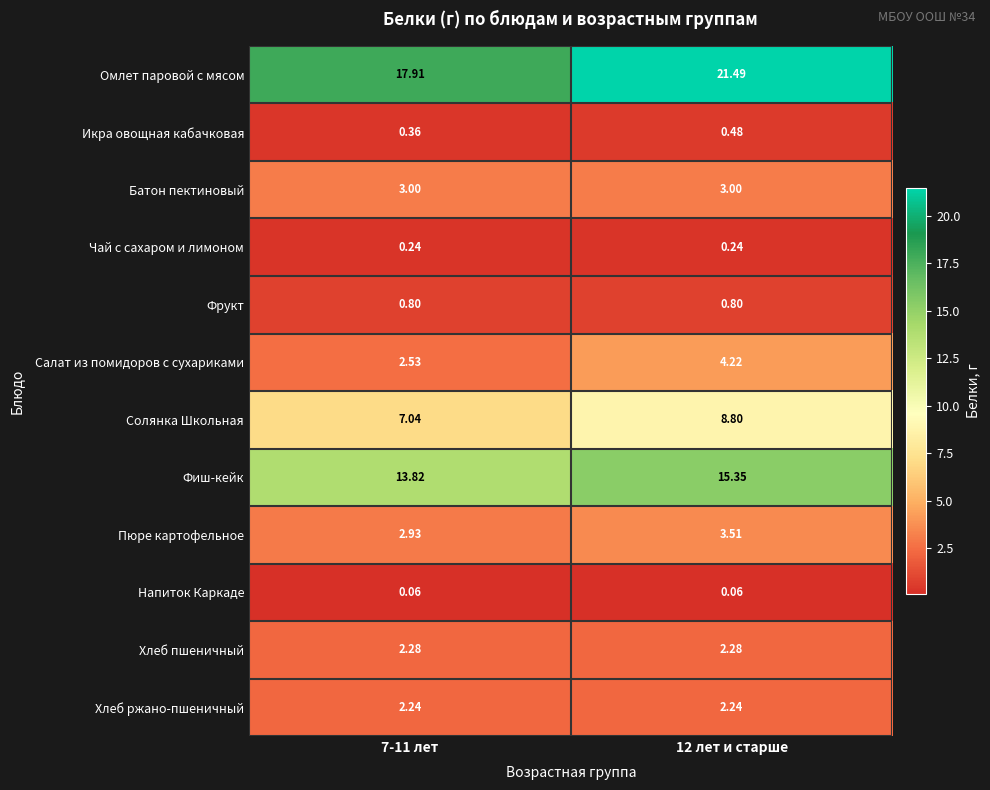

At 7-11 лет, list the series in order from smallest to largest.

Напиток Каркаде, Чай с сахаром и лимоном, Икра овощная кабачковая, Фрукт, Хлеб ржано-пшеничный, Хлеб пшеничный, Салат из помидоров с сухариками, Пюре картофельное, Батон пектиновый, Солянка Школьная, Фиш-кейк, Омлет паровой с мясом